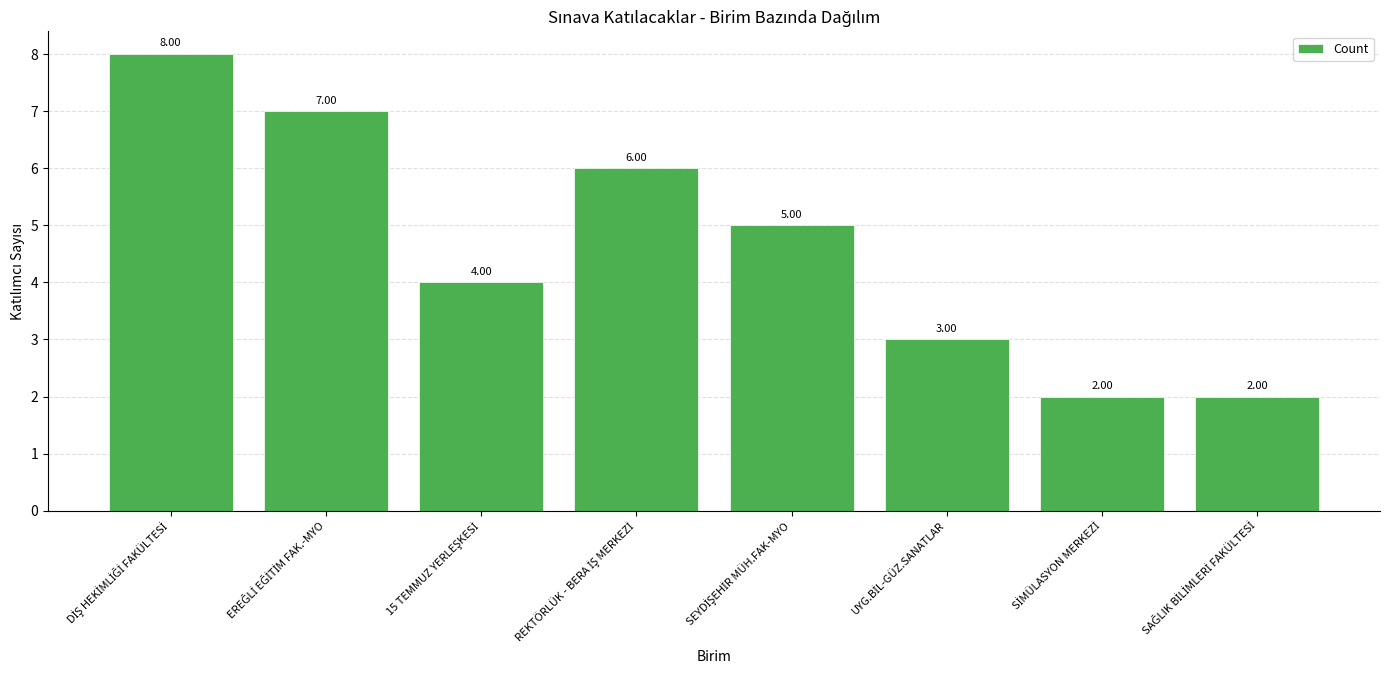

What is the difference between the maximum and second lowest values?

6